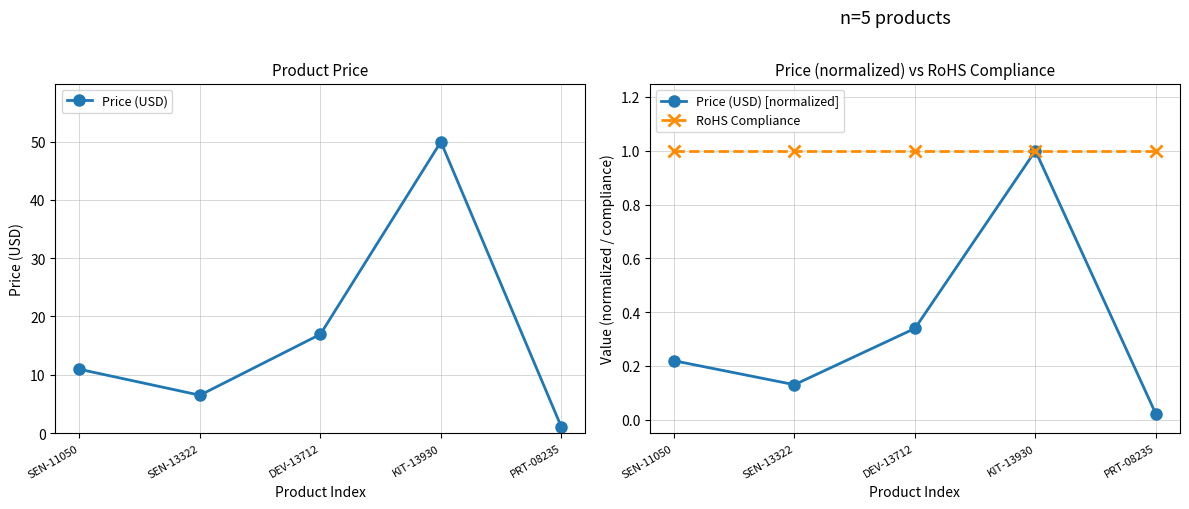

Is the value of Price (USD) [normalized] at SEN-13322 greater than the value of Price (USD) at KIT-13930?

No